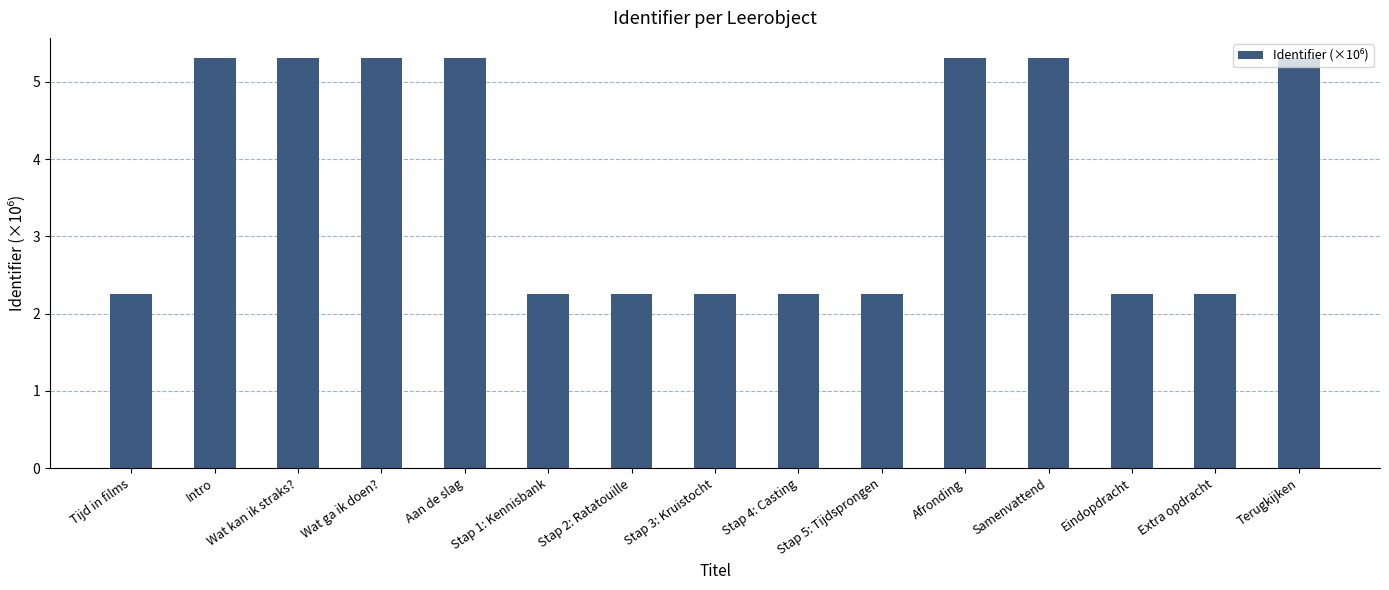

True or false: the data shows 5.3 at Terugkijken.

True